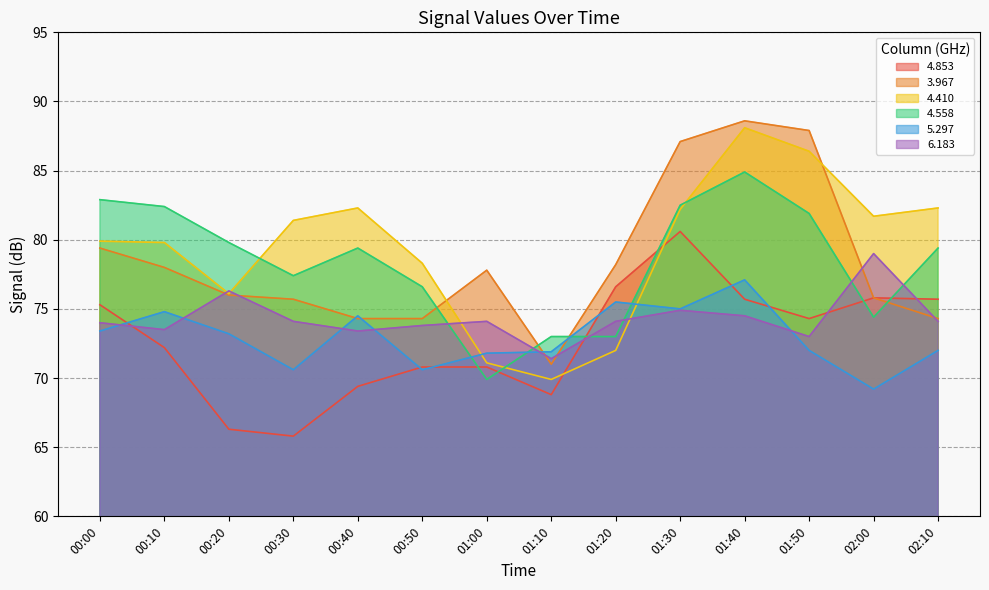

What is the difference between the maximum and second lowest values in the 3.967 series?

14.3